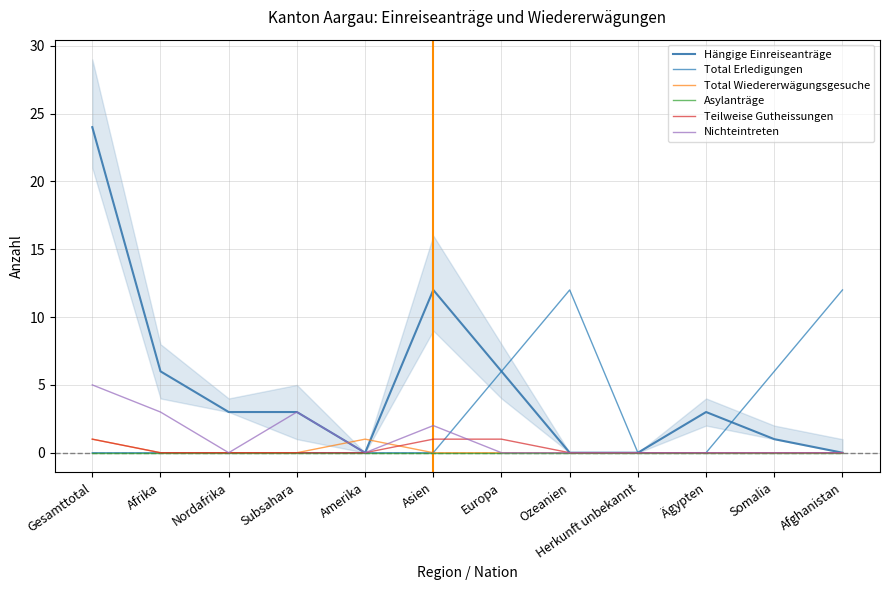

The Teilweise Gutheissungen series shows -1 at Subsahara. True or false?

False